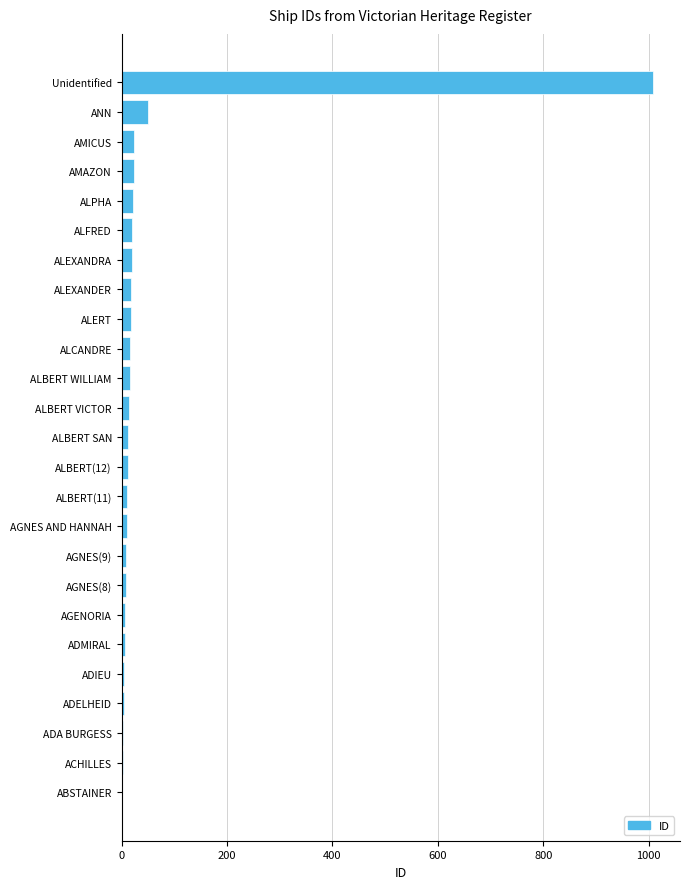

At which category does the chart reach its peak across all series?

Unidentified